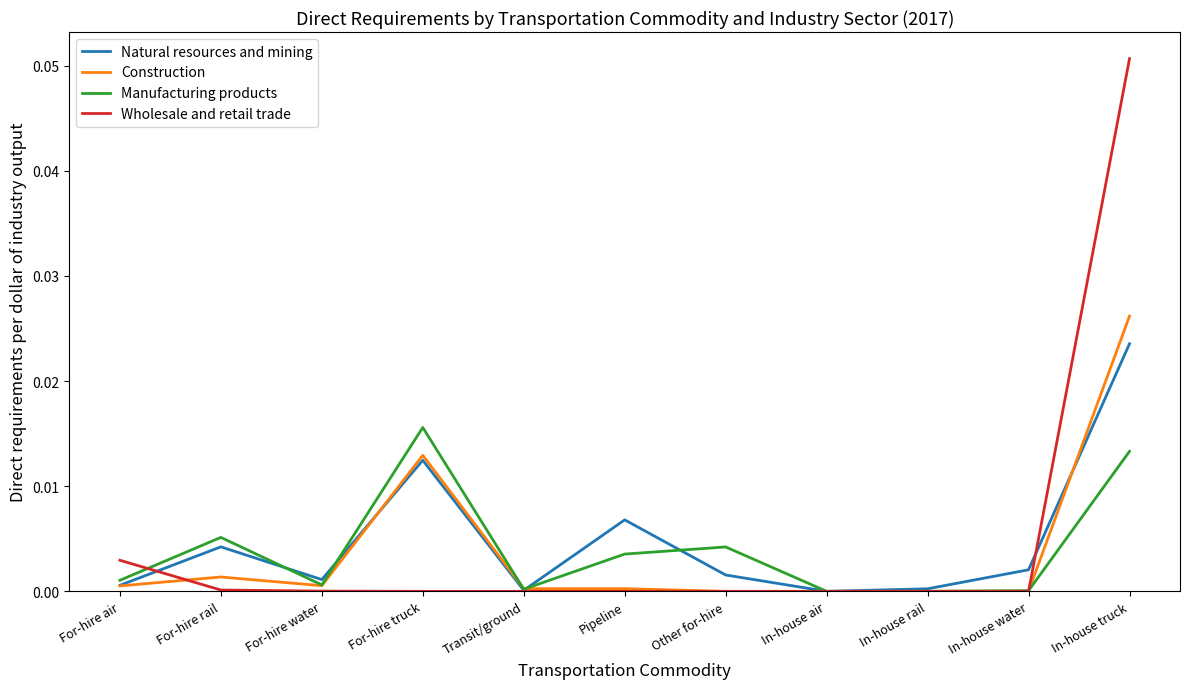

Between For-hire air and Pipeline, which series saw the biggest shift?

Natural resources and mining